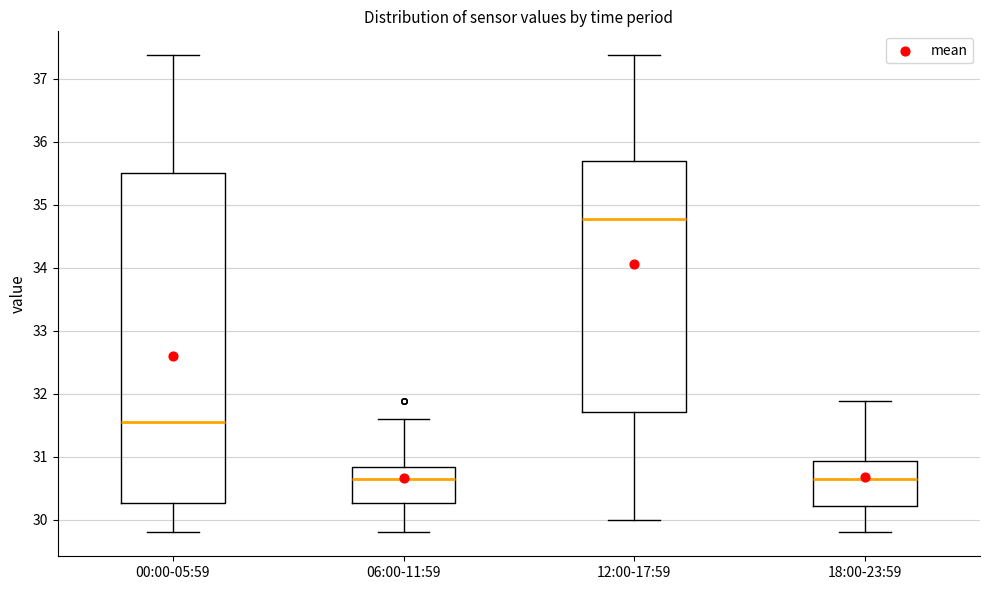

Where does the lower whisker of the box for 12:00-17:59 end on the y-axis? The values are not printed on the chart, so give them approximately, as read against the axis.

30.0